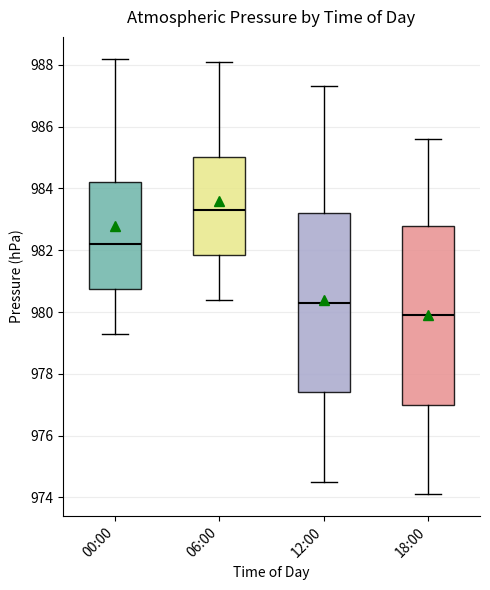

Which box has the highest median line?

06:00